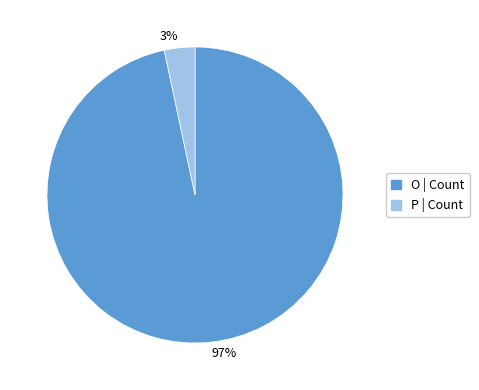

Combined, do 97% and 3% account for over 50%?

Yes